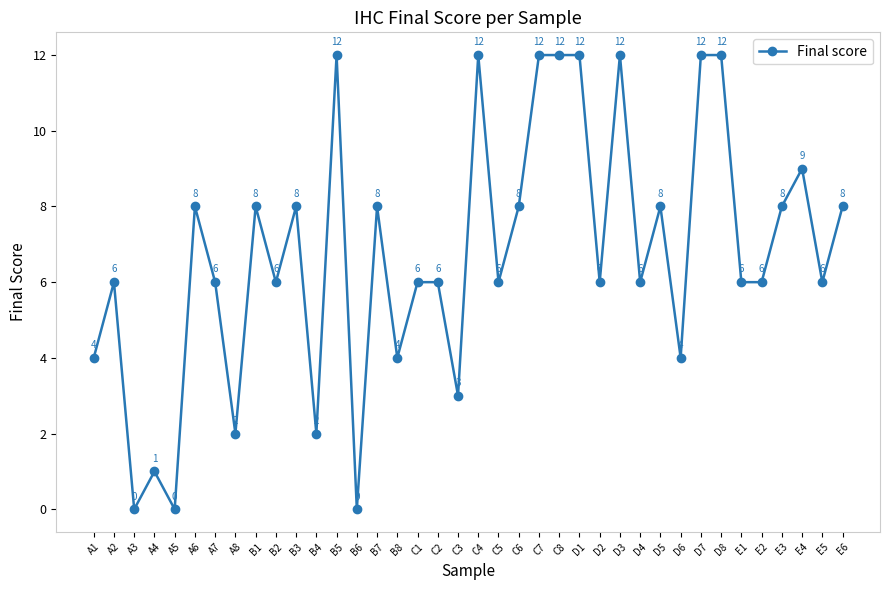

True or false: the data shows 6 at B2.

True